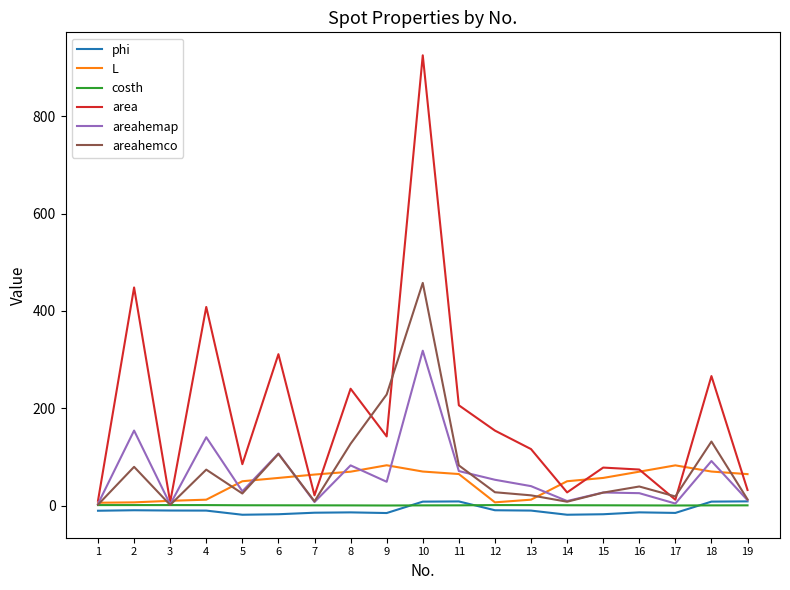

What is the highest value of the area series?

925.0